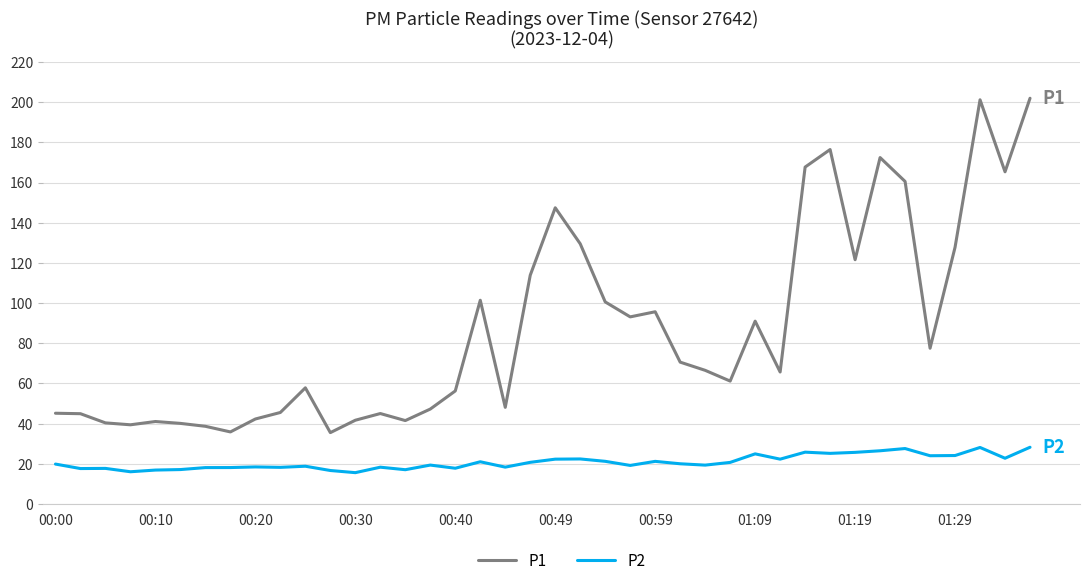

Rank the series by their maximum value, from highest to lowest.

P1, P2